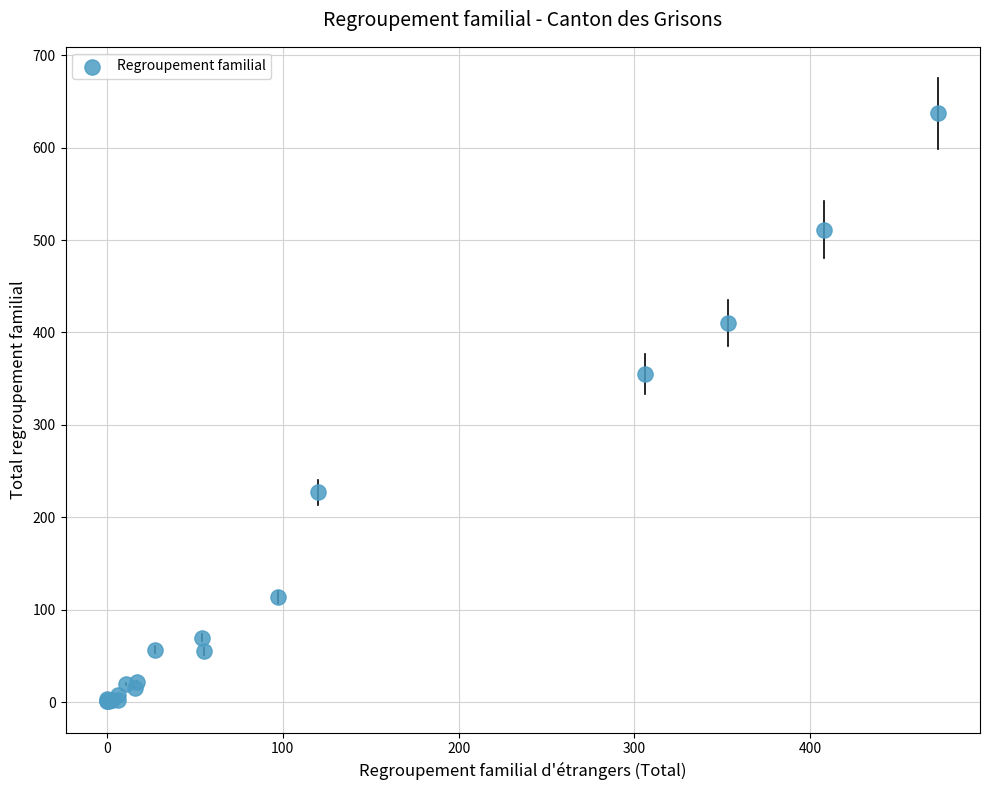

What Y value in the scatter plot is closest to 319?

355